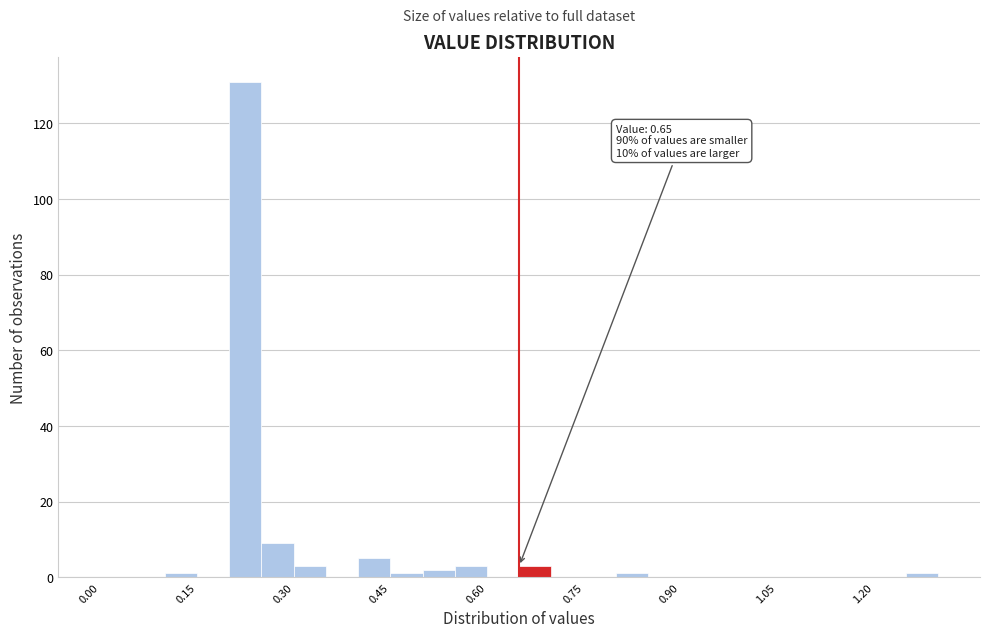

Read against the x-axis, roughly where is the centre of the tallest bar?

0.22